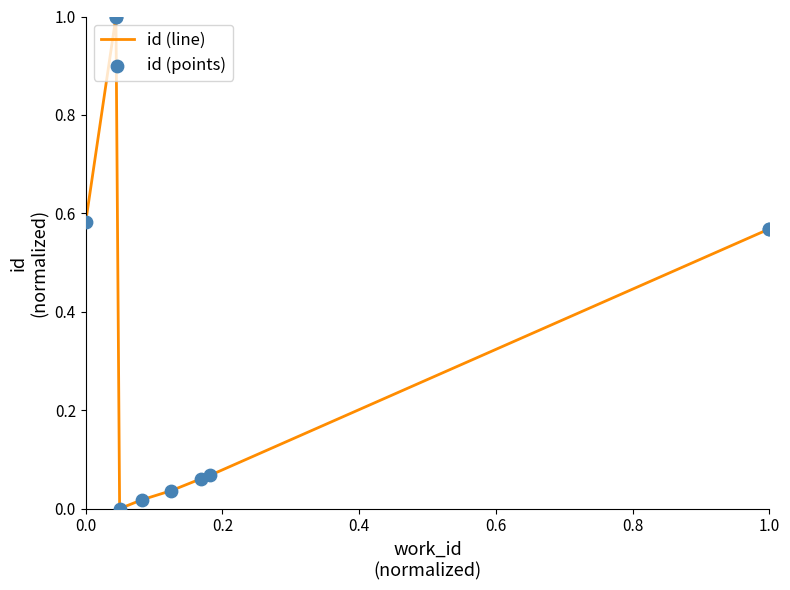

Which series has the largest Y range (max minus min)?

id (line)